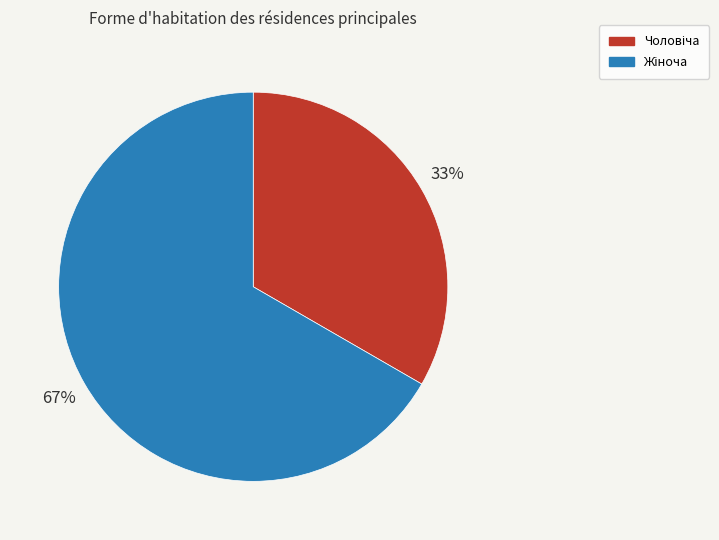

To the nearest percent, what is the average slice percentage?

50%